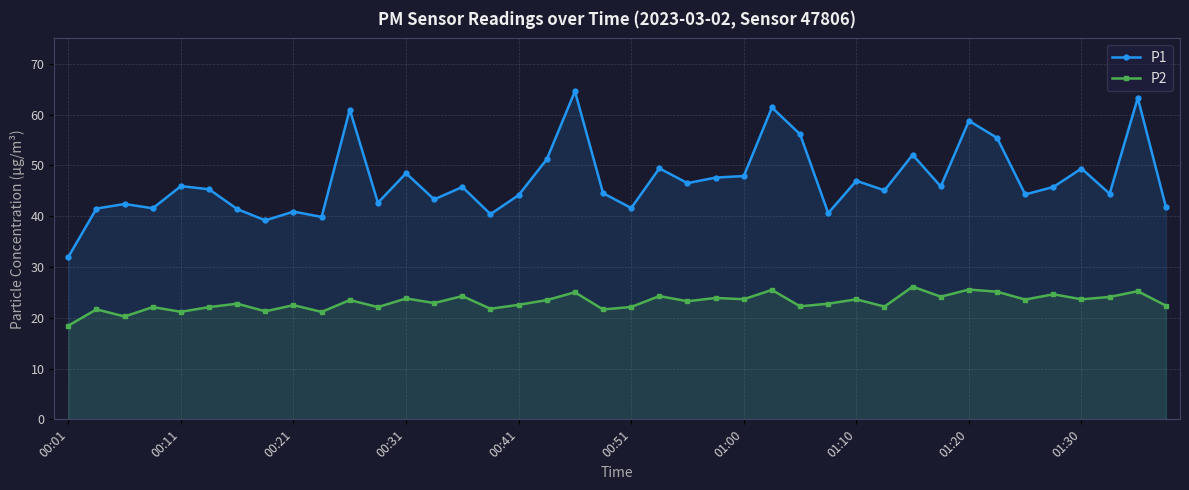

Read the P2 value at 29.

22.2